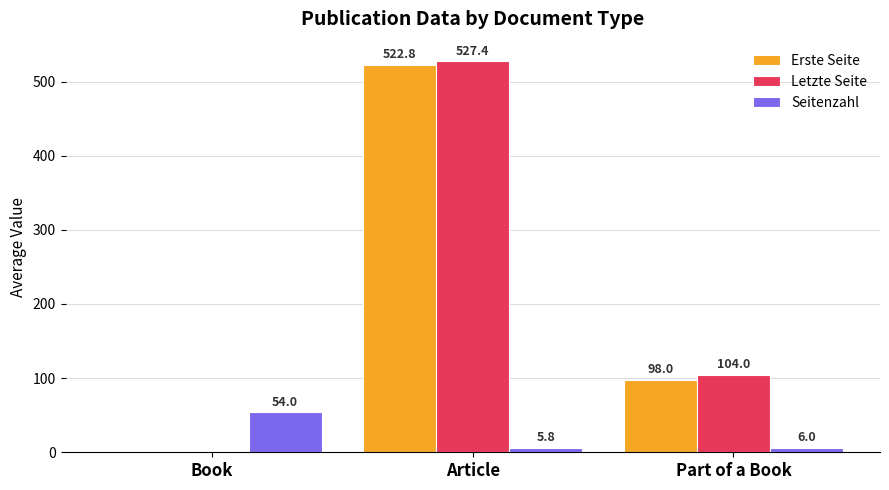

What is the maximum value shown in the chart?

527.4